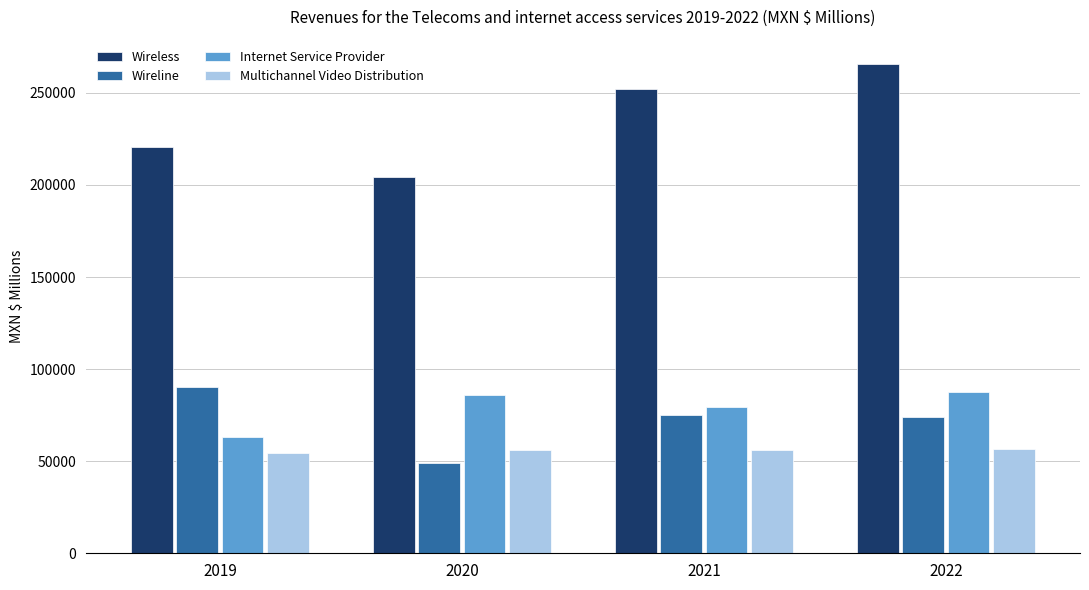

What is the minimum value for Wireline?

49293.4